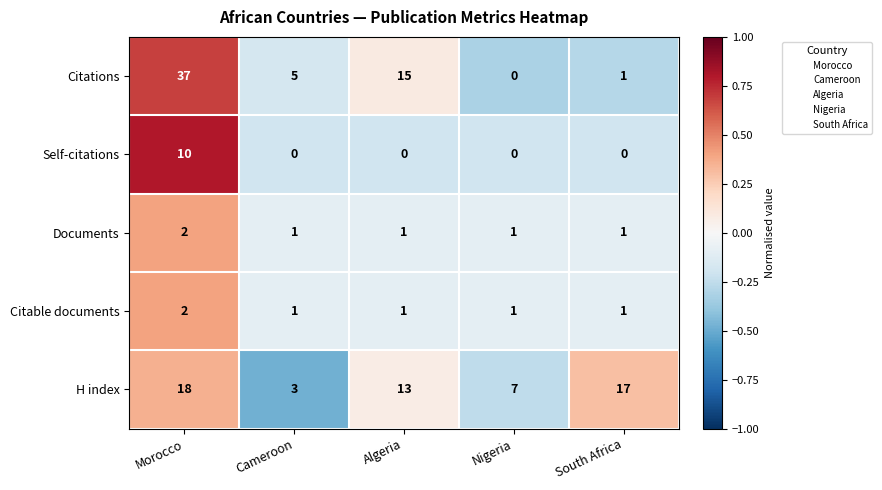

Which series has the largest range (max minus min)?

Citations